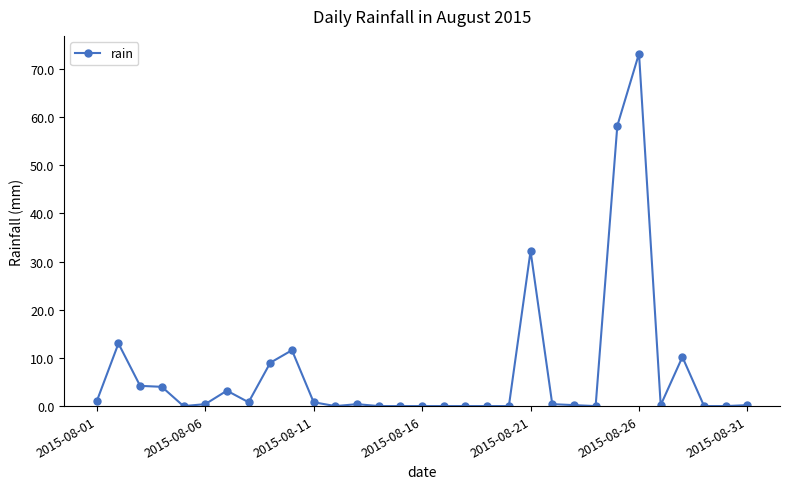

What is the difference between the maximum and second lowest values?

73.2